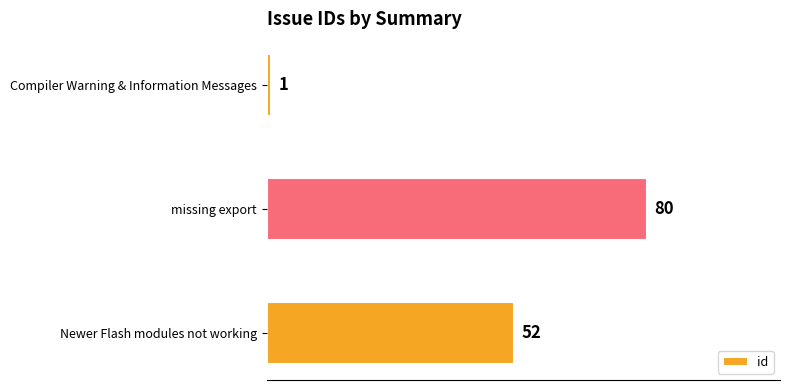

Reading bottom to top, what are all the values shown in this chart?

52	80	1